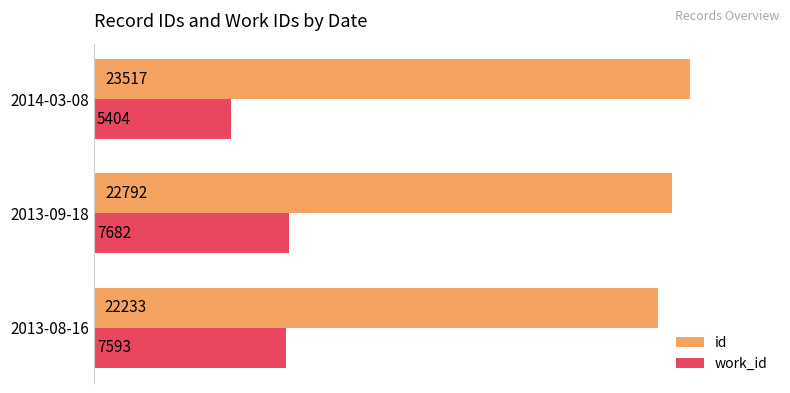

What are all the series names shown in the legend?

id, work_id